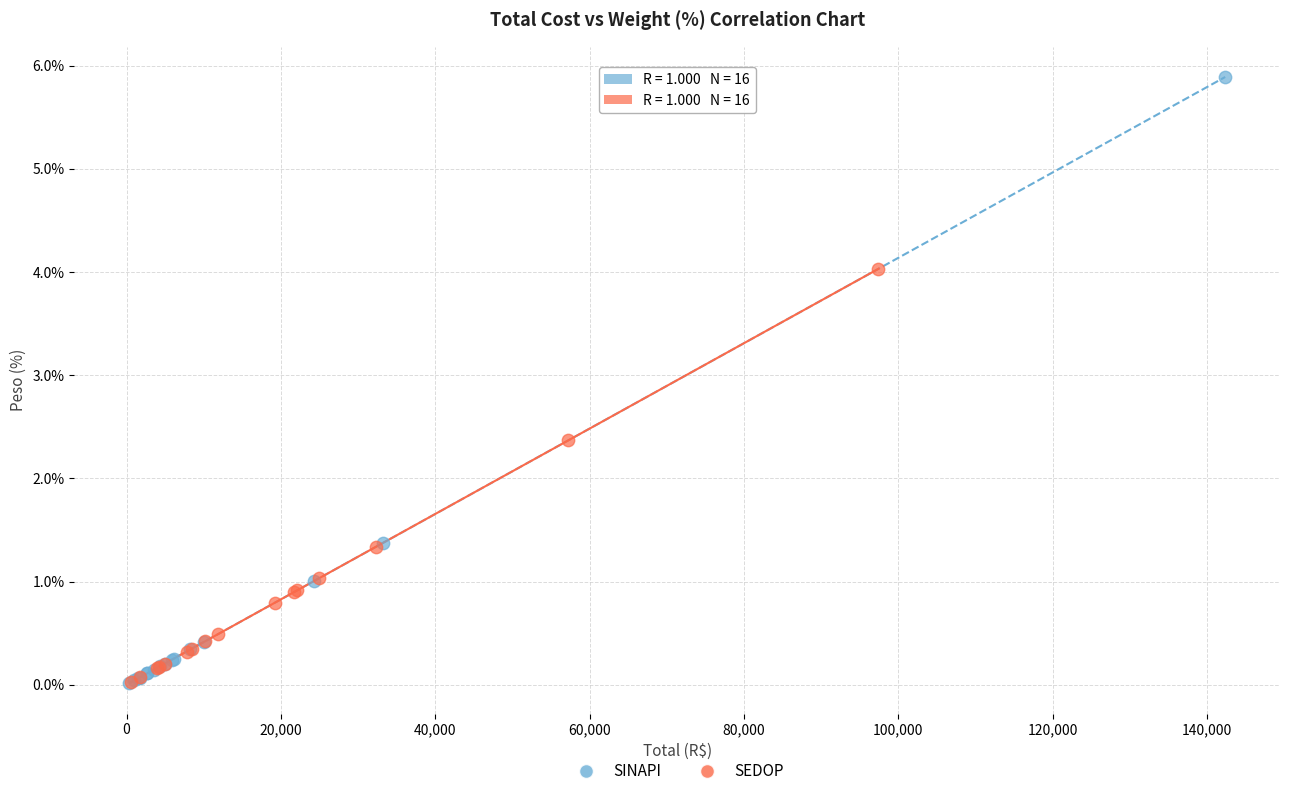

Which series has the widest spread of Y values?

SINAPI